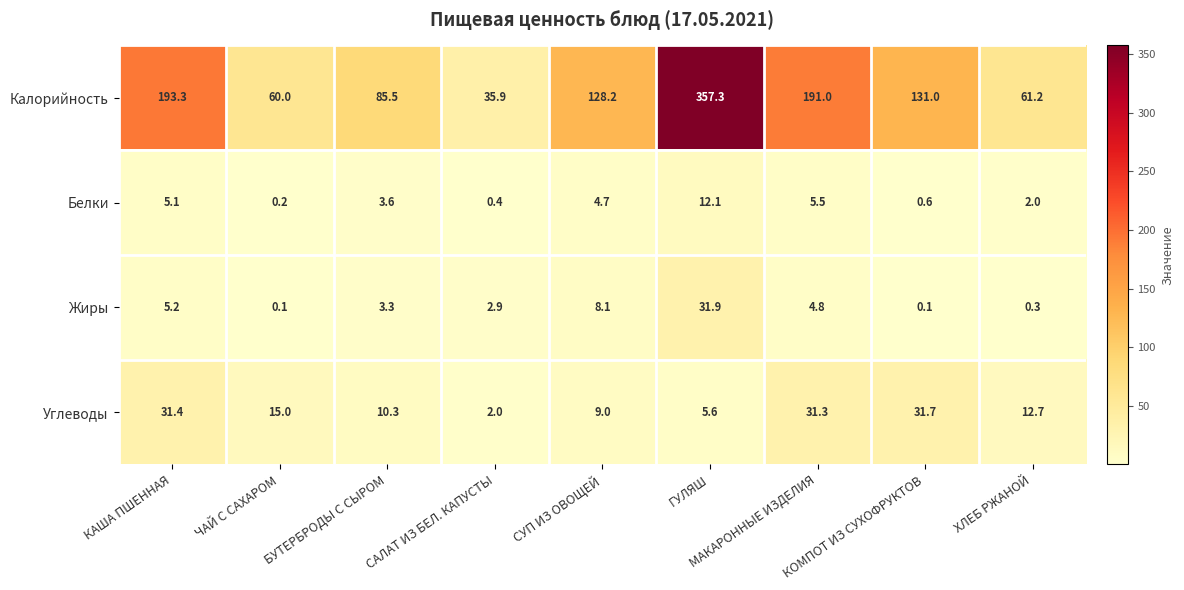

What is the total value across all series at МАКАРОННЫЕ ИЗДЕЛИЯ?

232.6